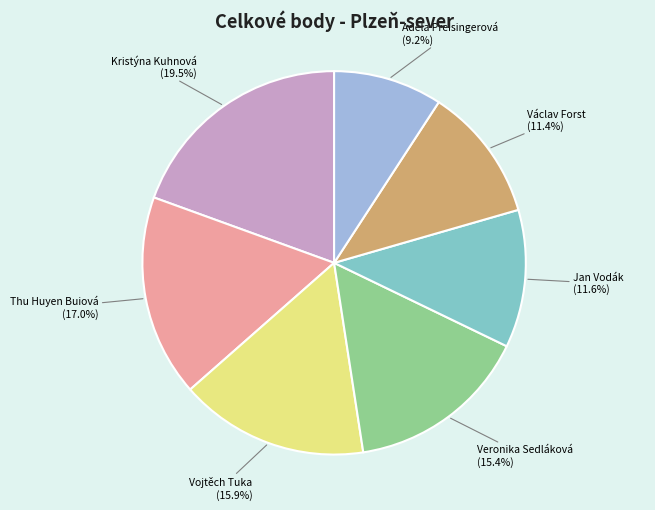

Which has a higher value, Vojtěch Tuka or Václav Forst?

Vojtěch Tuka